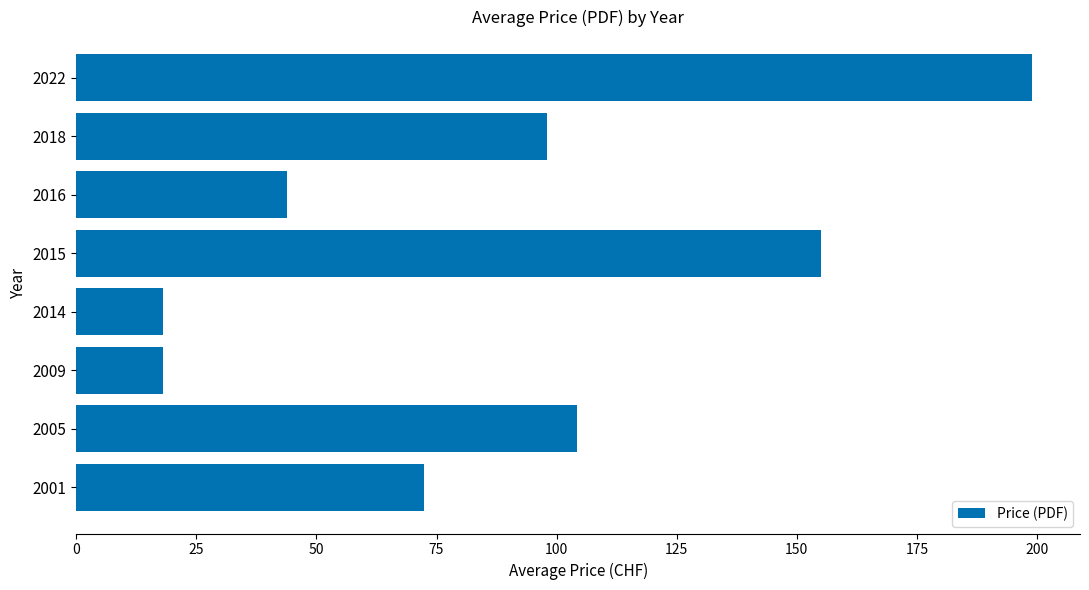

What is the sum of the values at 2015 and 2022?

354.0